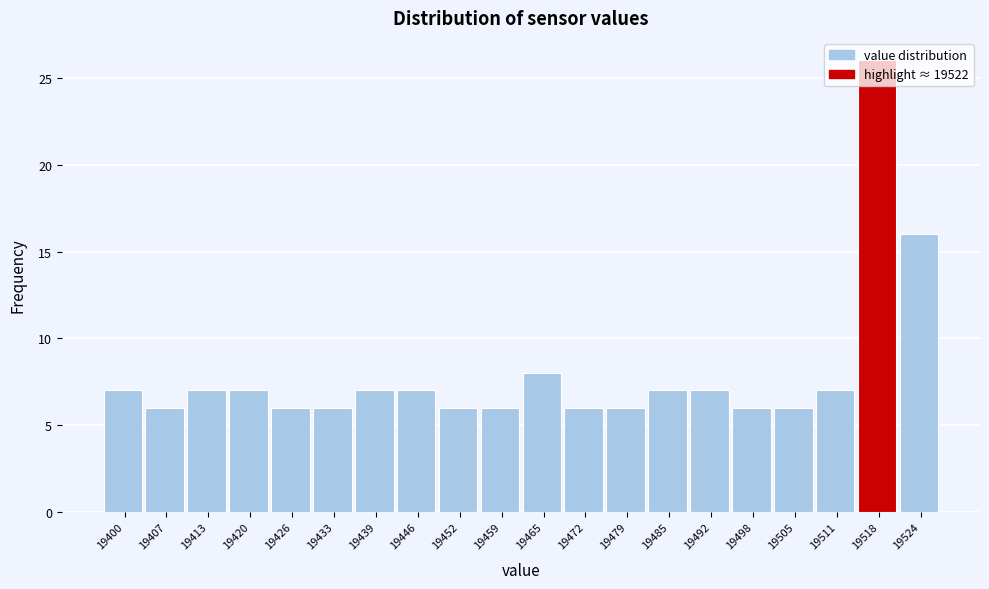

Approximately how many times larger is the value at 19518 compared to 19420?

3.7